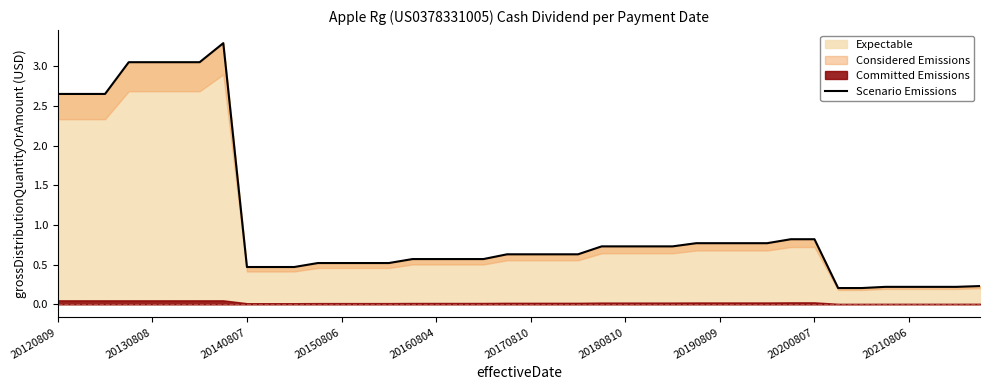

True or false: Expectable has a value of 4.4 at 20120809.

False